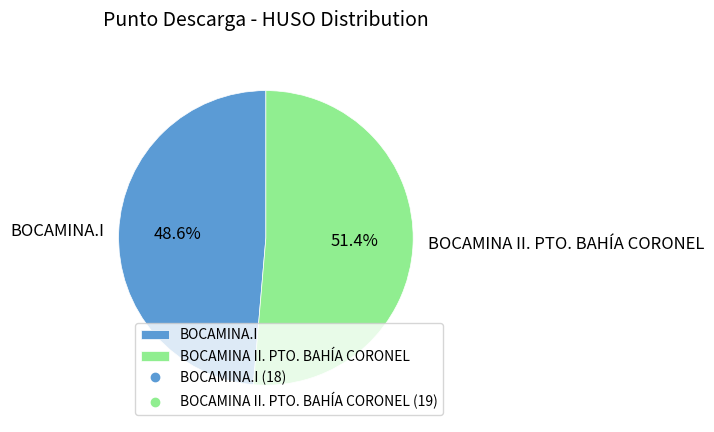

Count the number of slices in the pie.

2